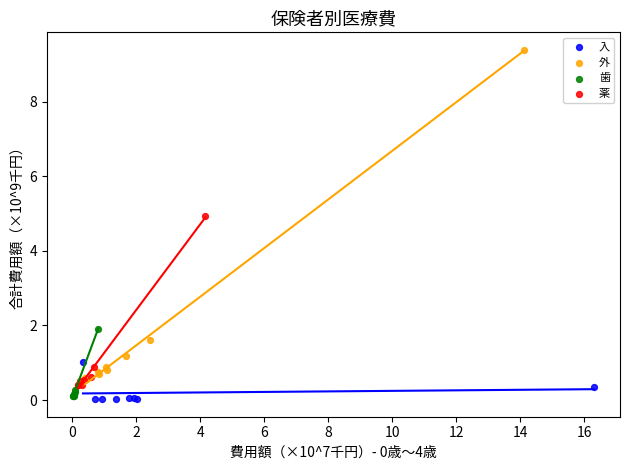

Which series has the widest spread of Y values?

外